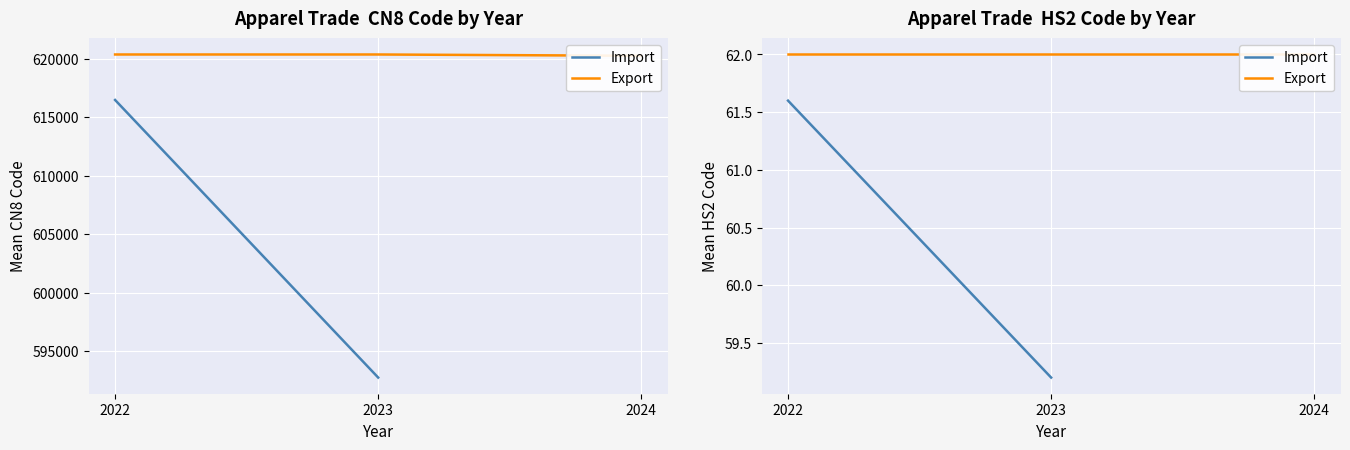

What is the total value across all series at 2023?

121.2